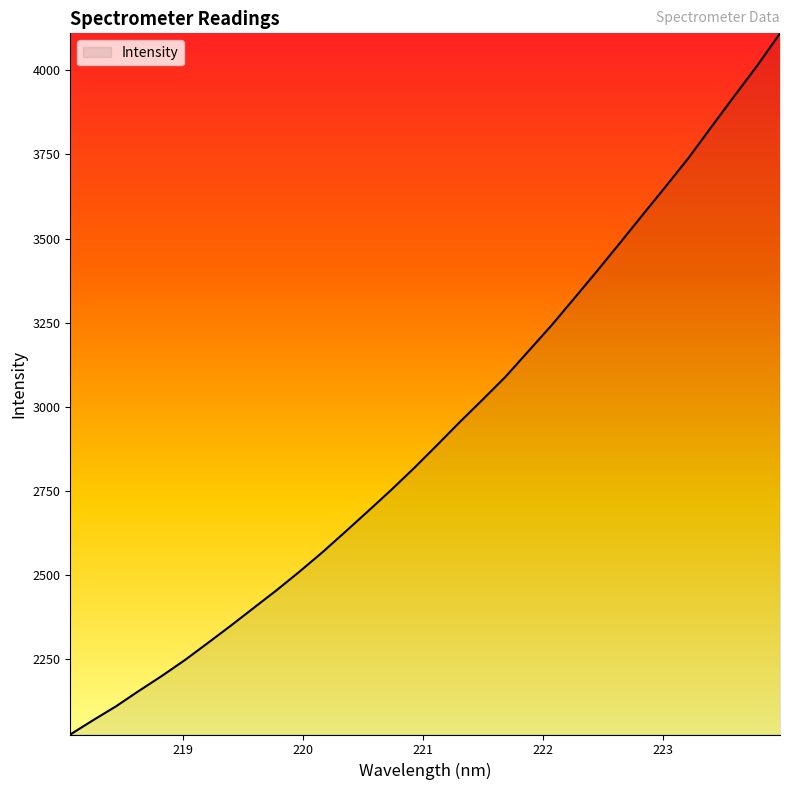

What is the minimum value shown in the chart?

2026.3